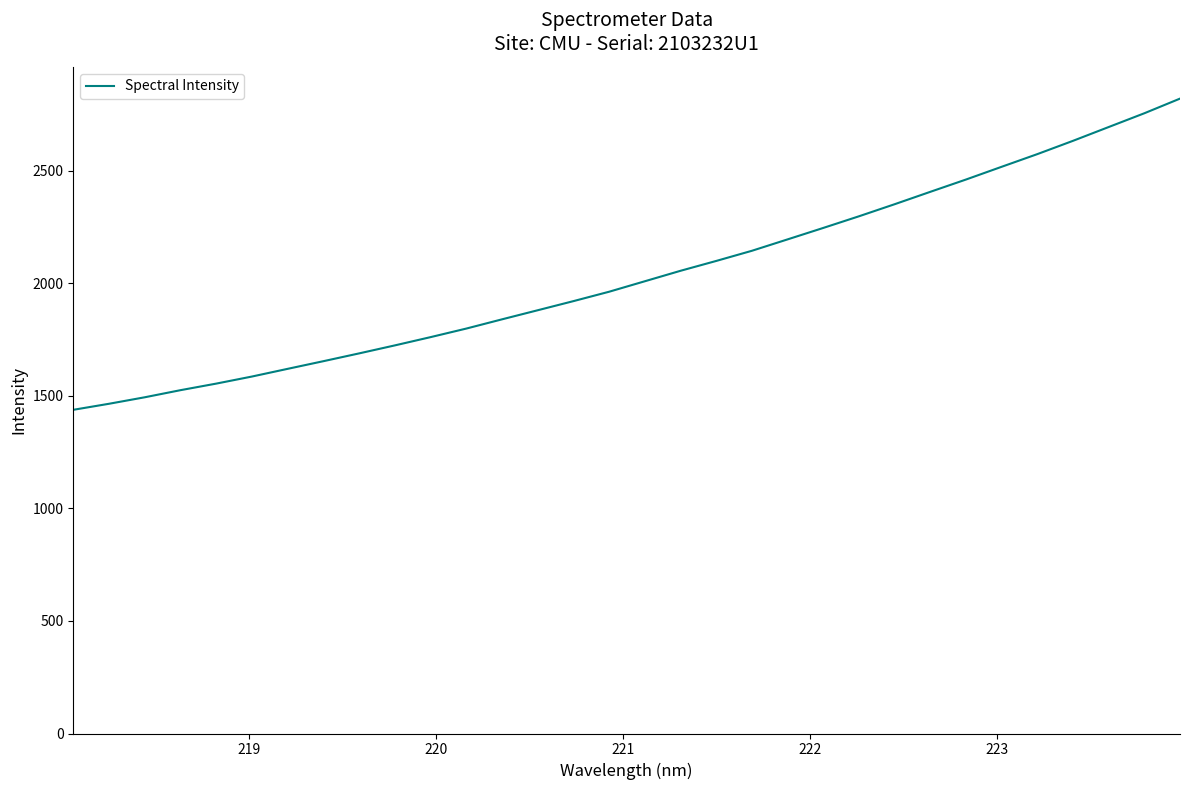

What is the smallest value displayed?

1438.2